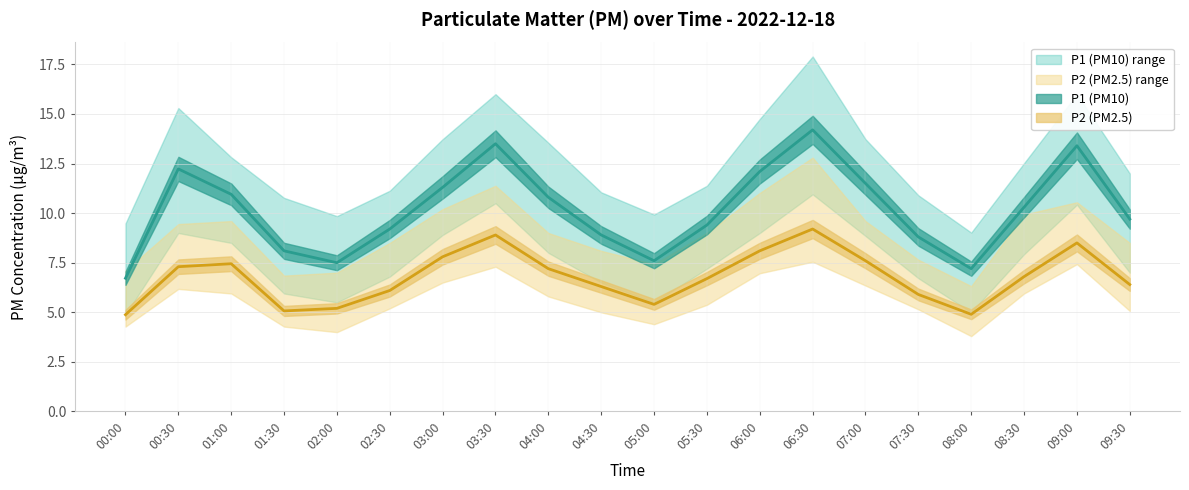

The P1_upper series shows 15.6 at 04:30. True or false?

False